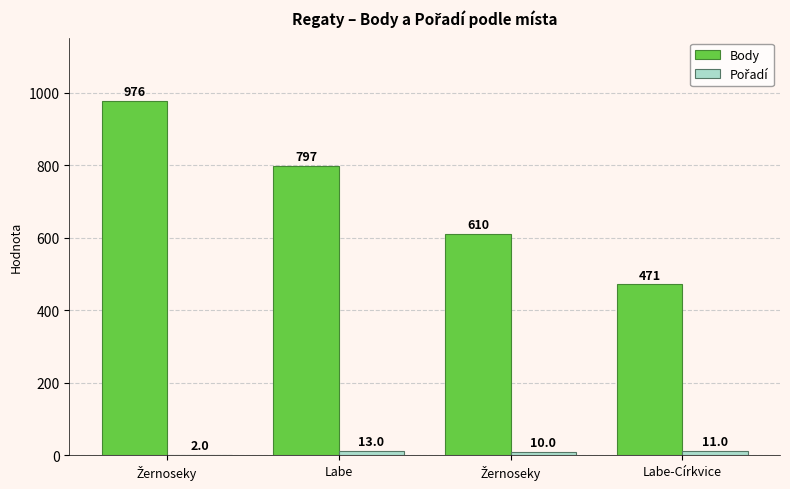

Reading left to right, list all the values displayed in this chart.

Body: 976	797	610	471
Pořadí: 2	13	10	11